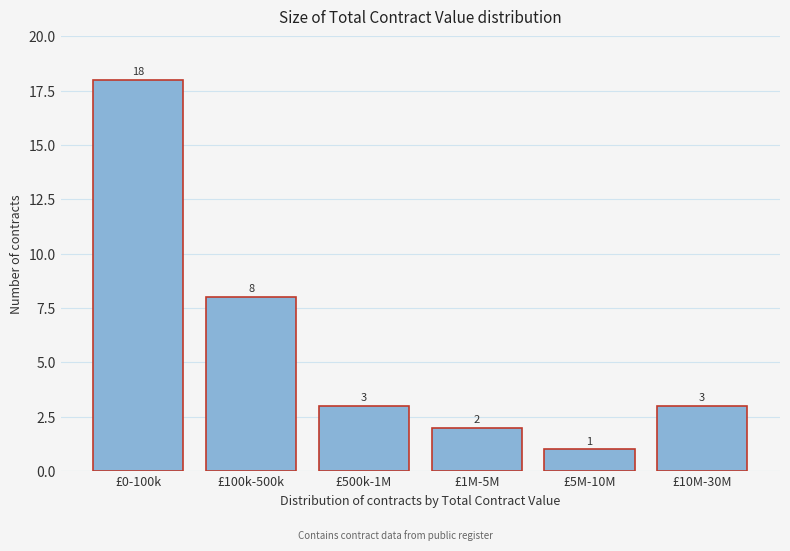

Reading left to right, extract all data points from this chart.

£0-100k=18	£100k-500k=8	£500k-1M=3	£1M-5M=2	£5M-10M=1	£10M-30M=3